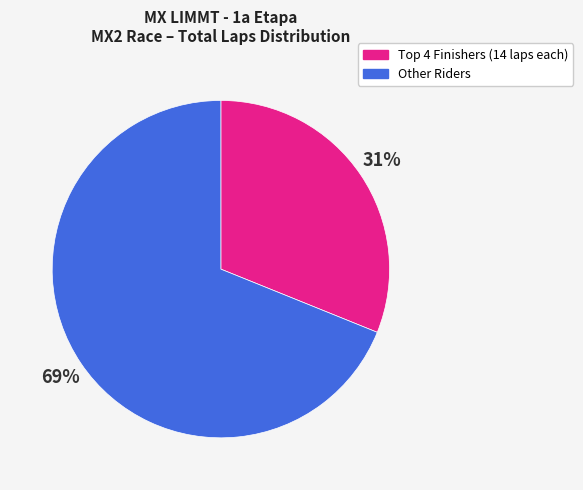

To the nearest percent, what is the difference between the largest and smallest slice percentages?

38%